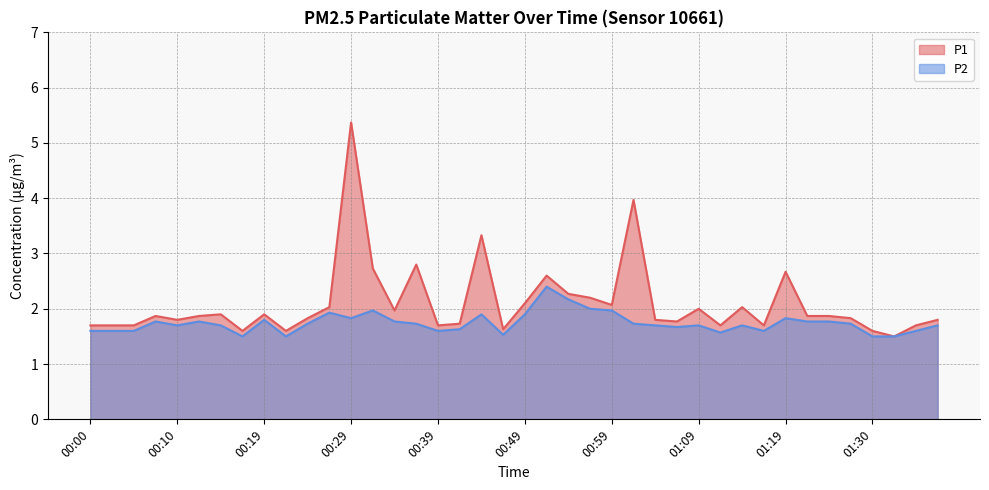

Where is the first local maximum for P1?

00:07